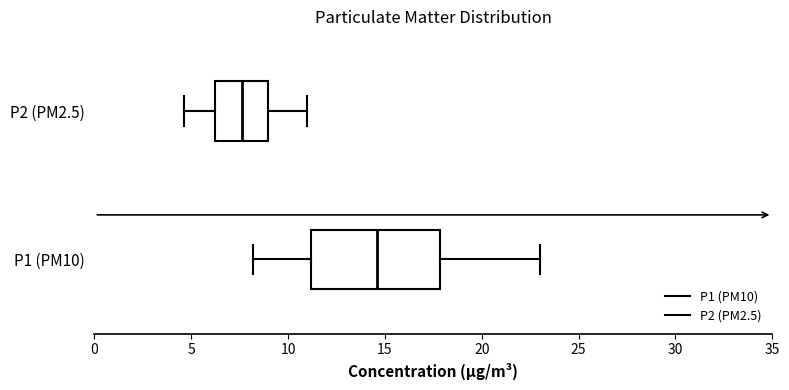

Reading bottom to top, read every box against the x-axis: the position of its median line, the range the box covers, and the ends of its whiskers. The values are not printed on the chart, so give them approximately, as read against the axis.

P1 (PM10): median 14.5, box 11.0 to 18.0, whiskers 8.0 to 23.0
P2 (PM2.5): median 7.5, box 6.0 to 9.0, whiskers 4.5 to 11.0